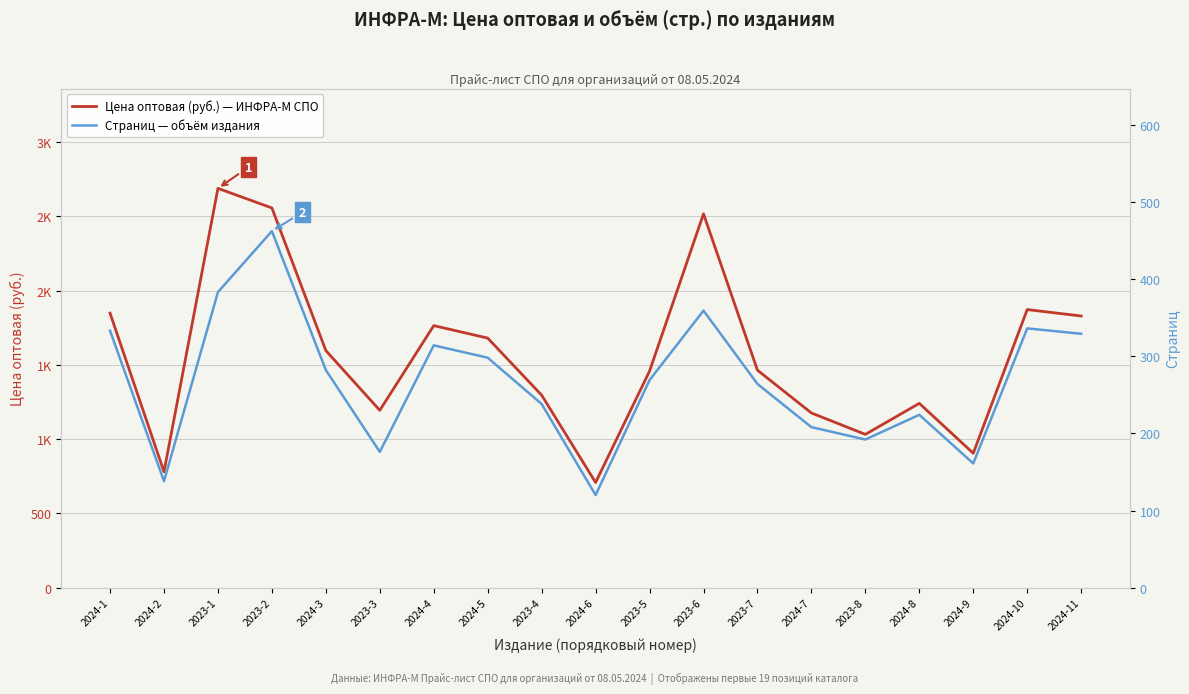

What is the value of the Цена оптовая (руб.) — ИНФРА-М СПО point at the 11th from the left?

1457.9